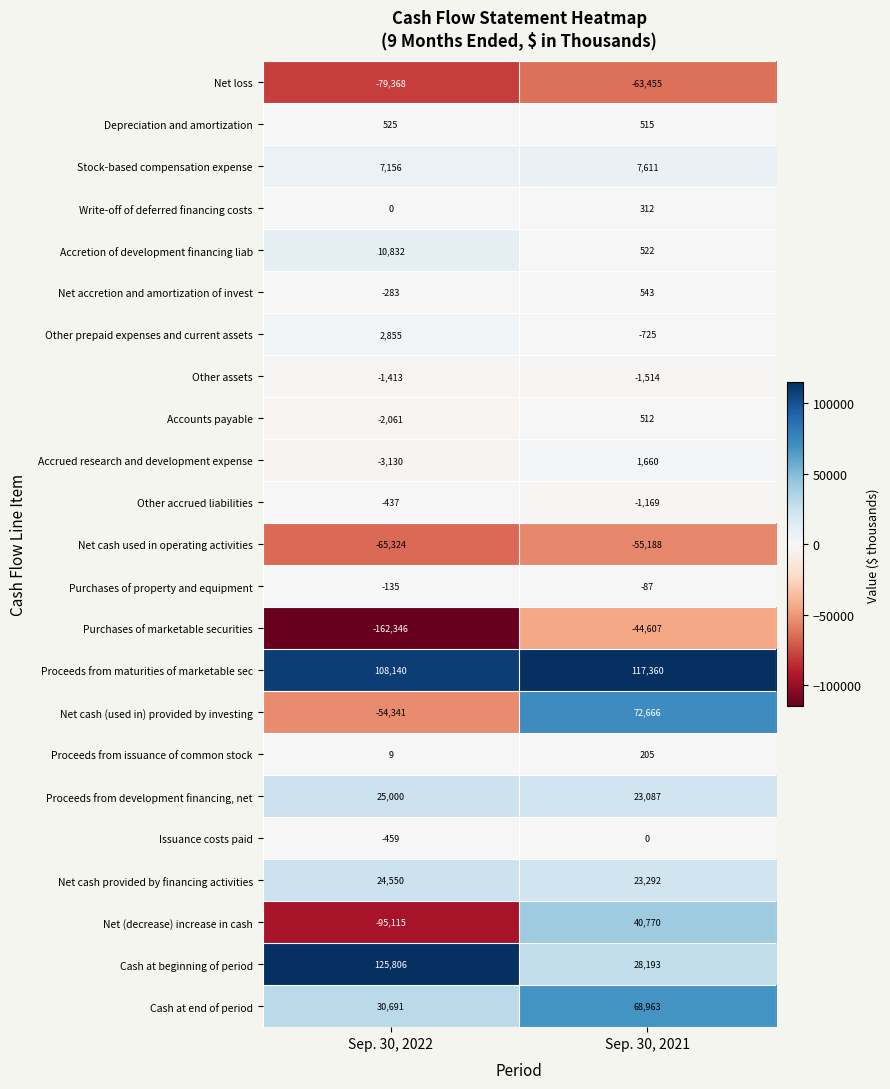

True or false: Proceeds from issuance of common stock has a value of 308 at Sep. 30, 2021.

False